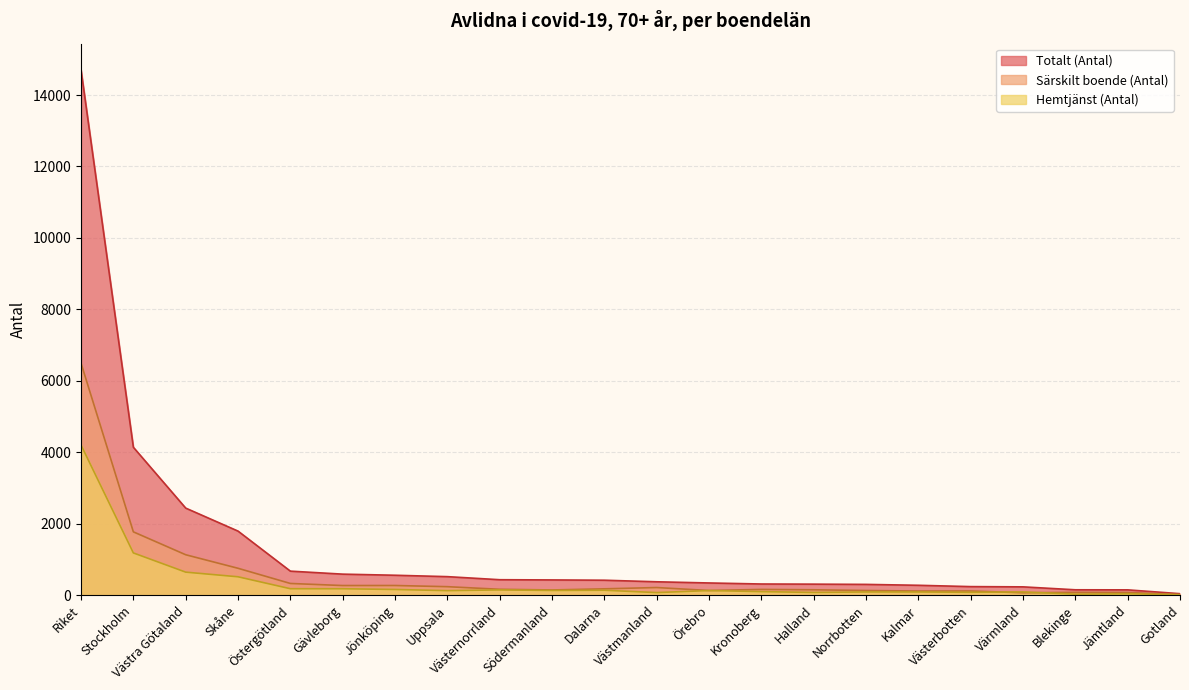

Reading left to right, extract all data points from this chart.

Särskilt boende (Antal): 6495	1772	1131	752	327	269	270	237	164	145	177	213	130	160	150	130	115	117	66	79	75	16
Hemtjänst (Antal): 4203	1182	644	514	180	179	159	126	147	131	137	72	129	99	76	90	89	80	90	28	39	12
Totalt (Antal): 14703	4140	2437	1793	672	588	557	518	432	426	418	374	341	312	308	301	276	239	232	150	148	41